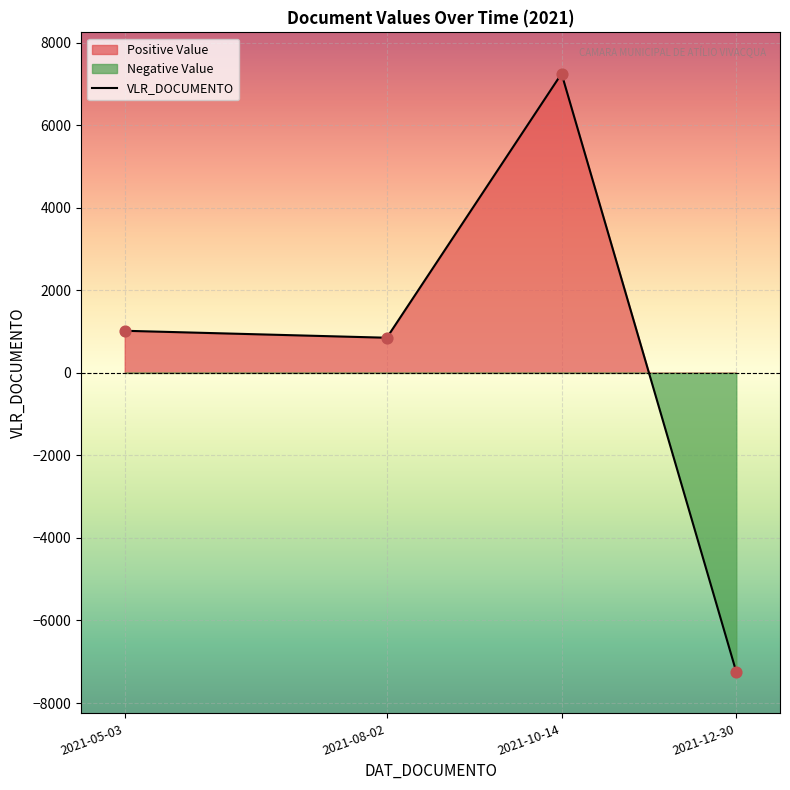

What is the change in value from 2021-08-02 to 2021-05-03?

+169.0